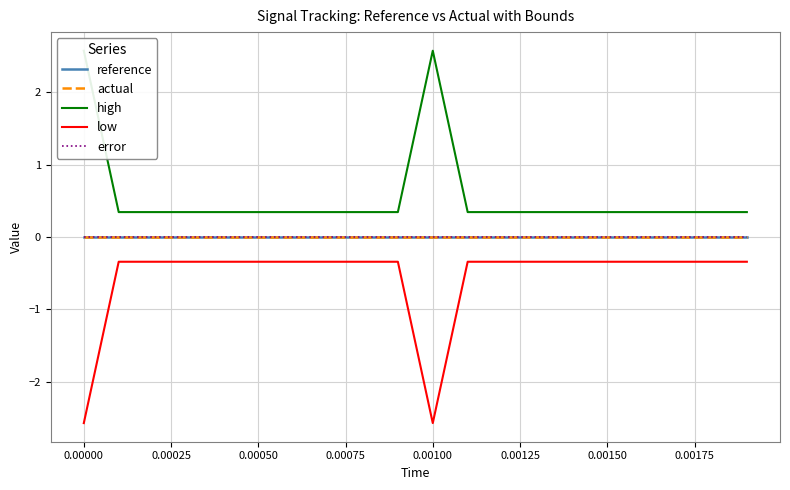

List the series in order of their peak value, lowest first.

low, reference, actual, error, high